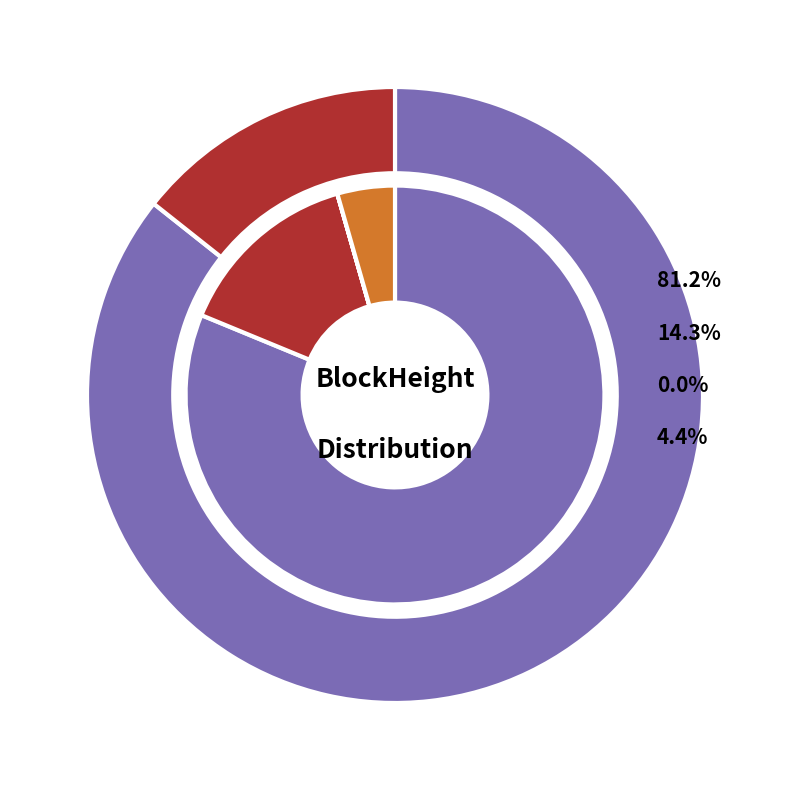

How many slices are in this pie chart?

5